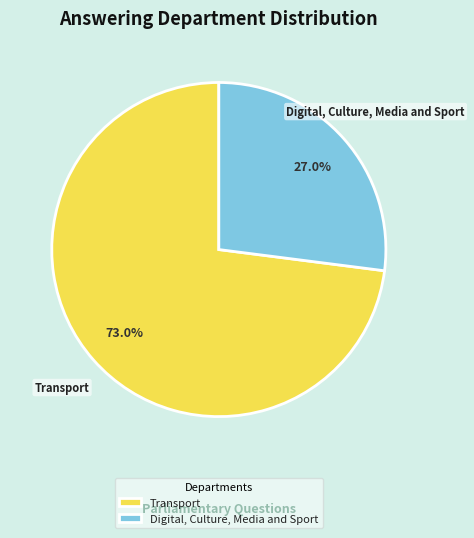

What is the smallest slice in the pie chart?

Digital, Culture, Media and Sport